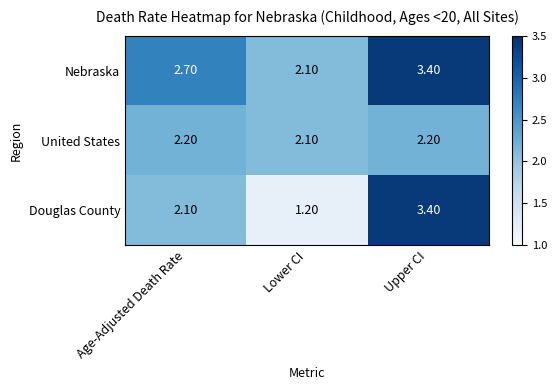

List the labels in order of Nebraska value, smallest first.

Lower CI, Age-Adjusted Death Rate, Upper CI